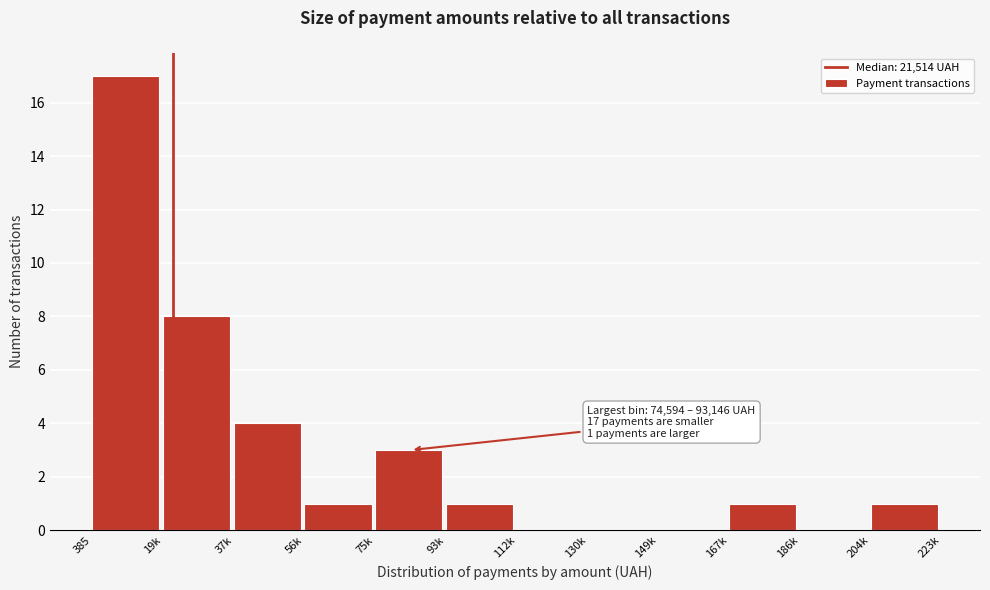

Reading left to right, list all the values displayed in this chart.

385=17	19k=8	37k=4	56k=1	75k=3	93k=1	112k=0	130k=0	149k=0	167k=1	186k=0	204k=1